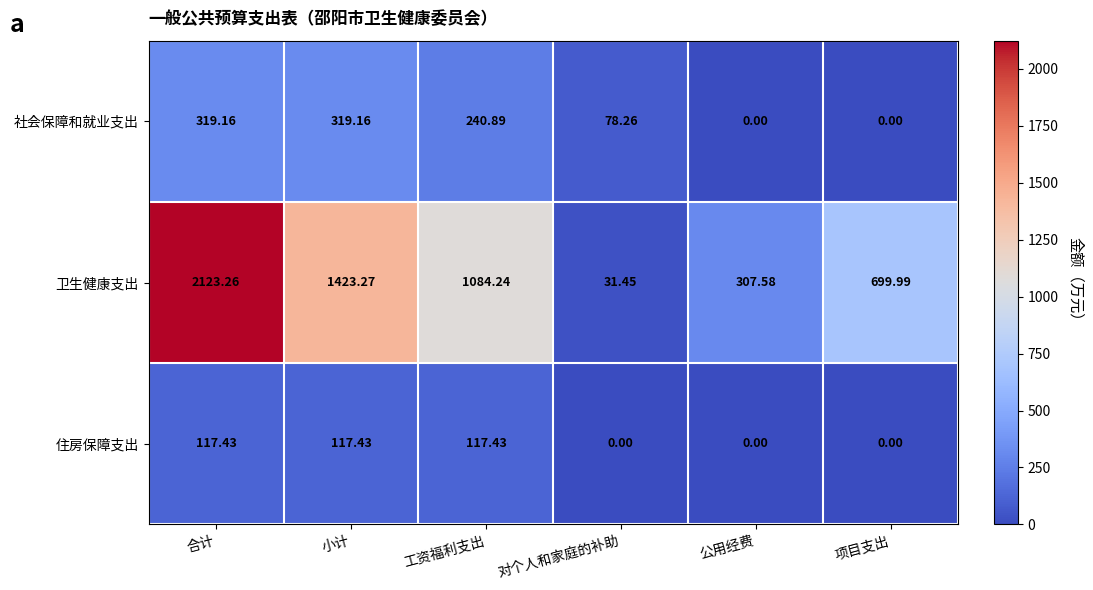

How many values in the 住房保障支出 series are below 117?

3